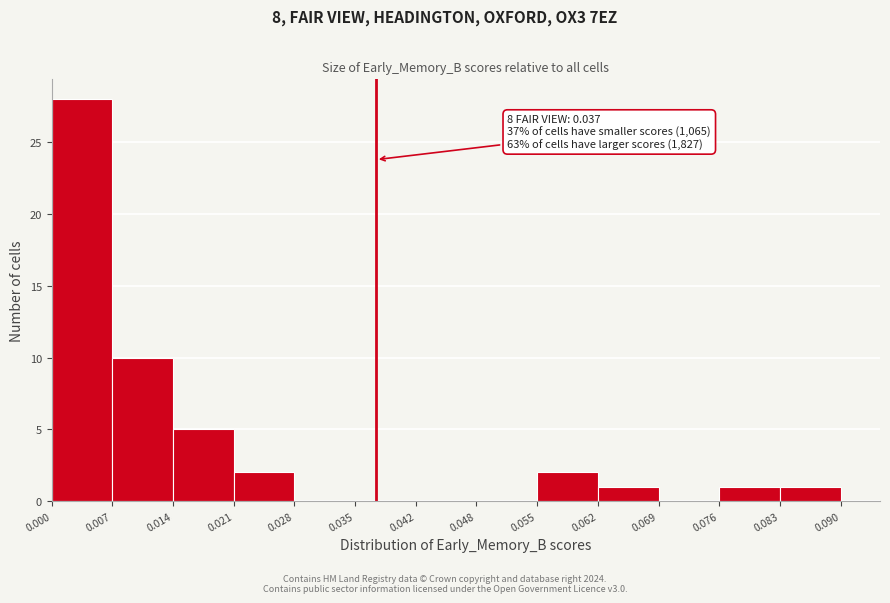

Over which range of the x-axis is the bar tallest?

0.000 to 0.007